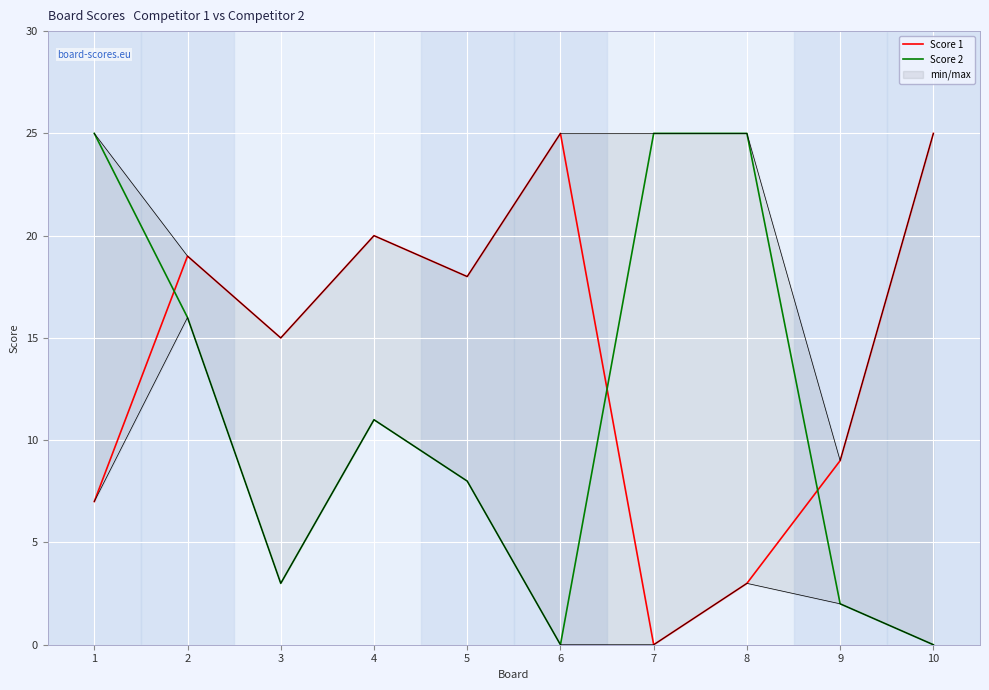

How many interior local peaks does the Score 1 series have?

3